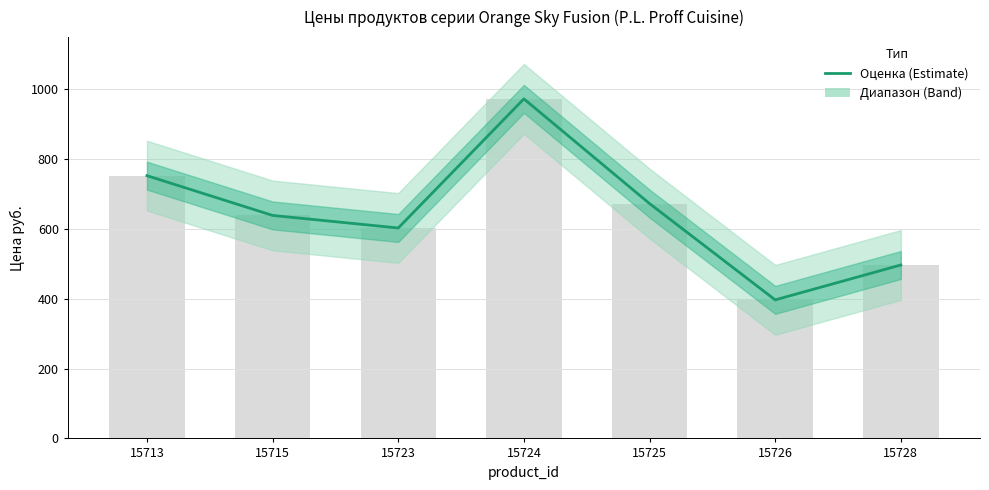

What is the maximum value shown in the chart?

973